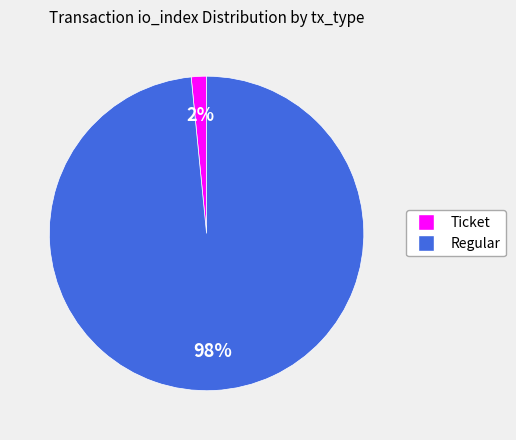

Which slice represents more than half of the pie?

Regular